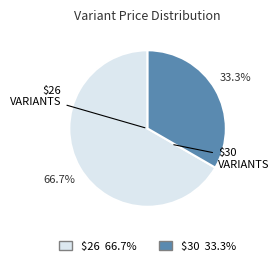

Does any single category account for the majority?

Yes